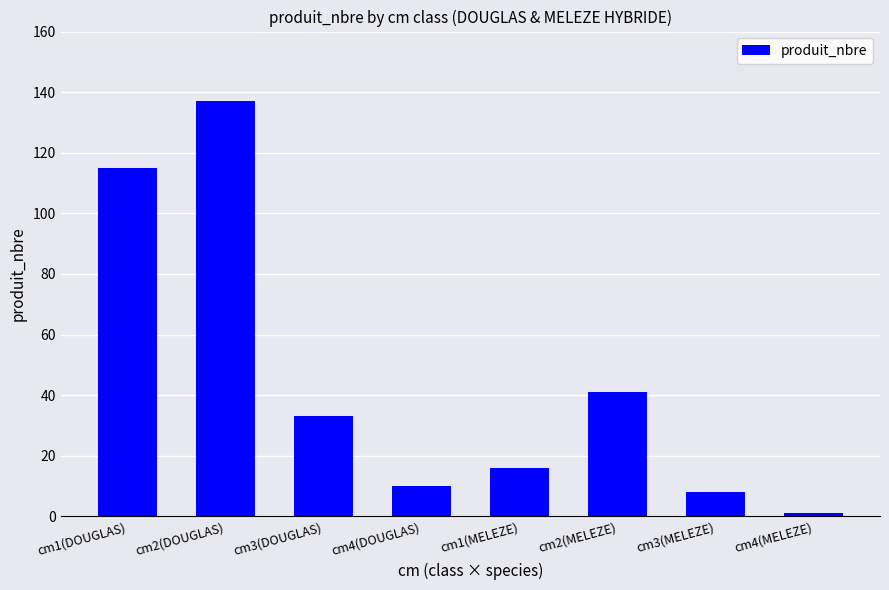

True or false: the data shows 29 at cm1(MELEZE).

False